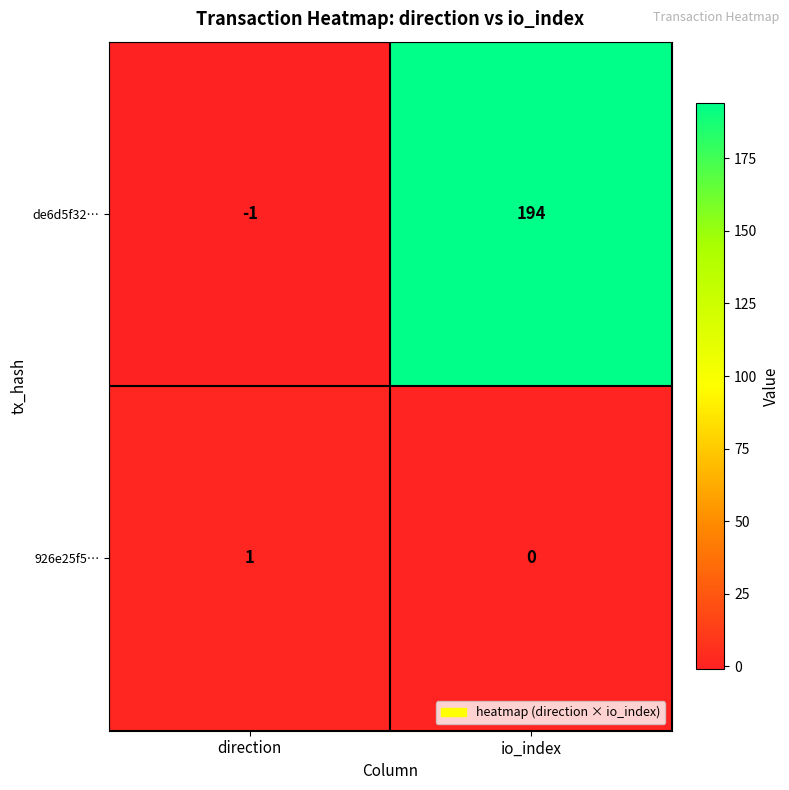

List the series in order of their overall mean, highest first.

de6d5f32…, 926e25f5…